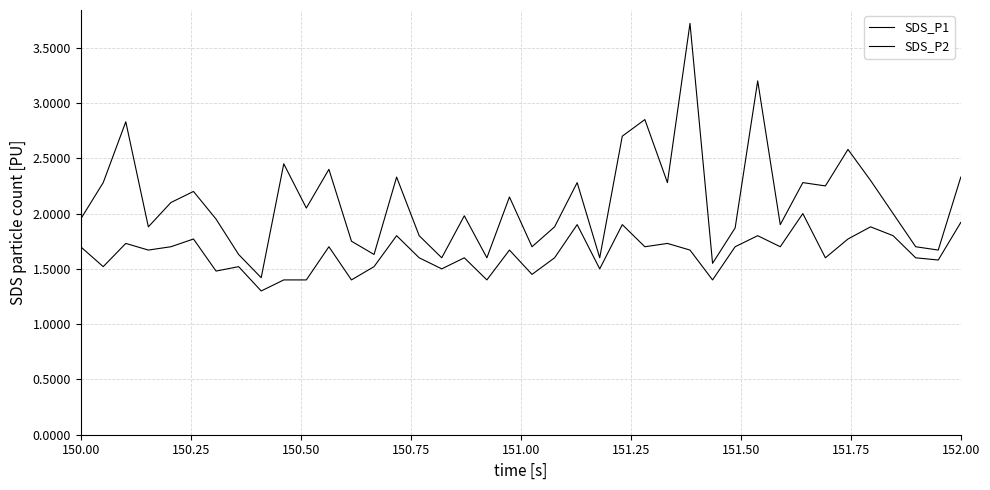

Rank the series by their average value, from highest to lowest.

SDS_P1, SDS_P2